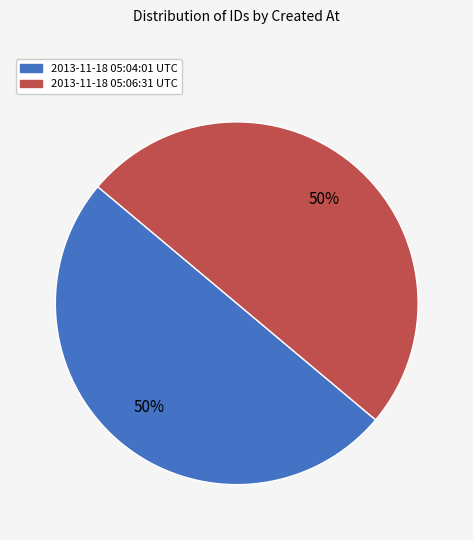

Approximately how many times larger is the value at 2013-11-18 05:06:31 UTC compared to 2013-11-18 05:04:01 UTC?

1.0